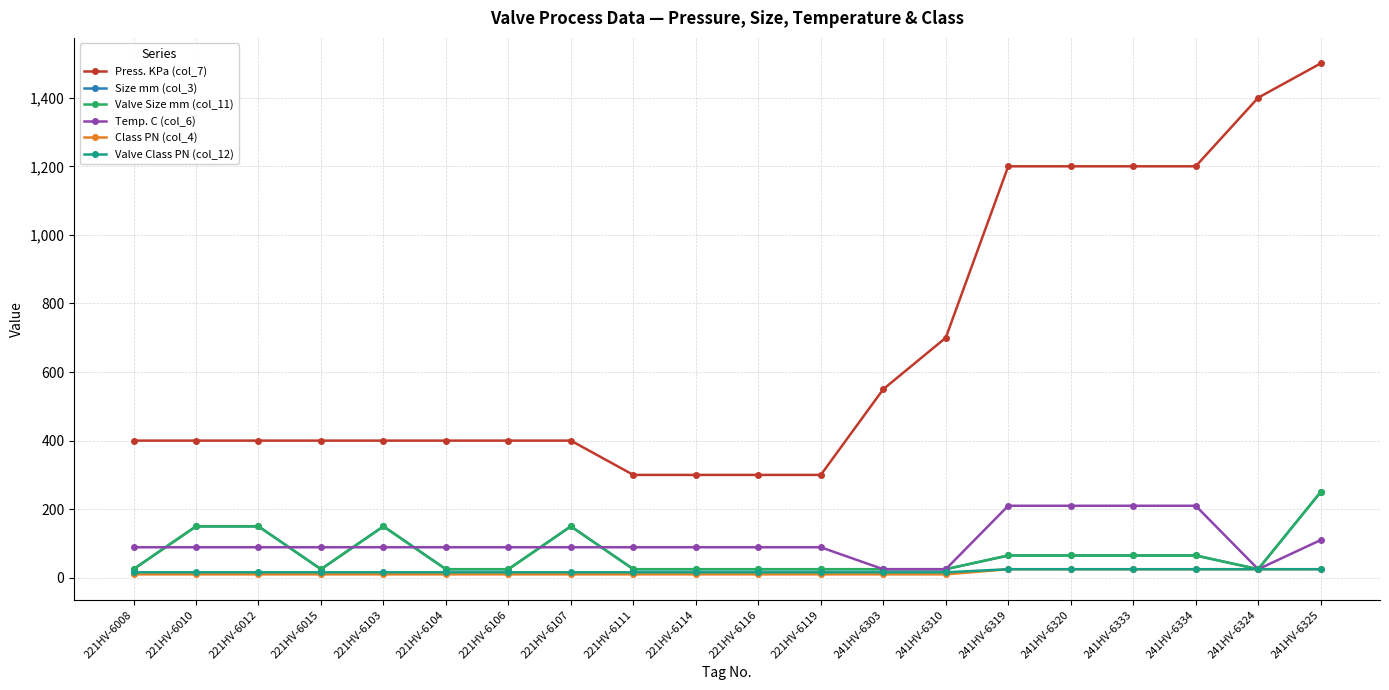

Does the chart display data point markers on the line(s)?

Yes